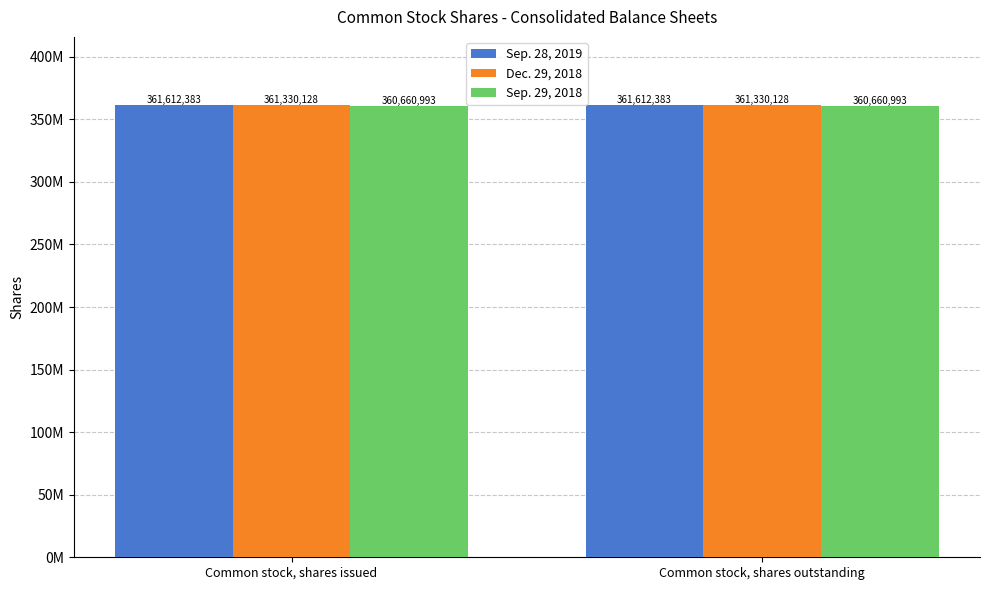

List the series in order of their overall mean, highest first.

Sep. 28, 2019, Dec. 29, 2018, Sep. 29, 2018